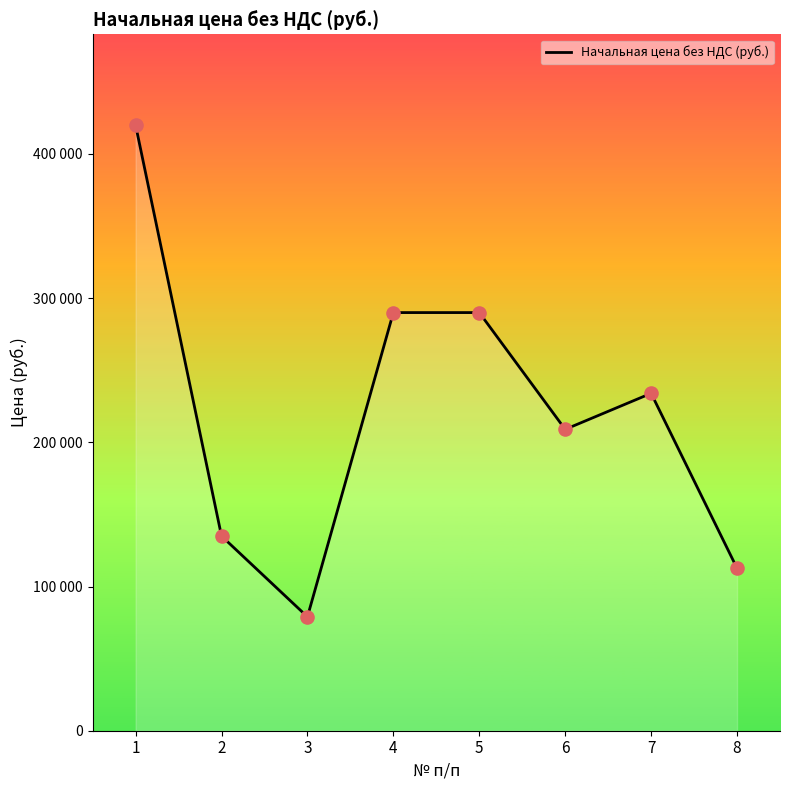

What is the change in value from 2 to 4?

+155000